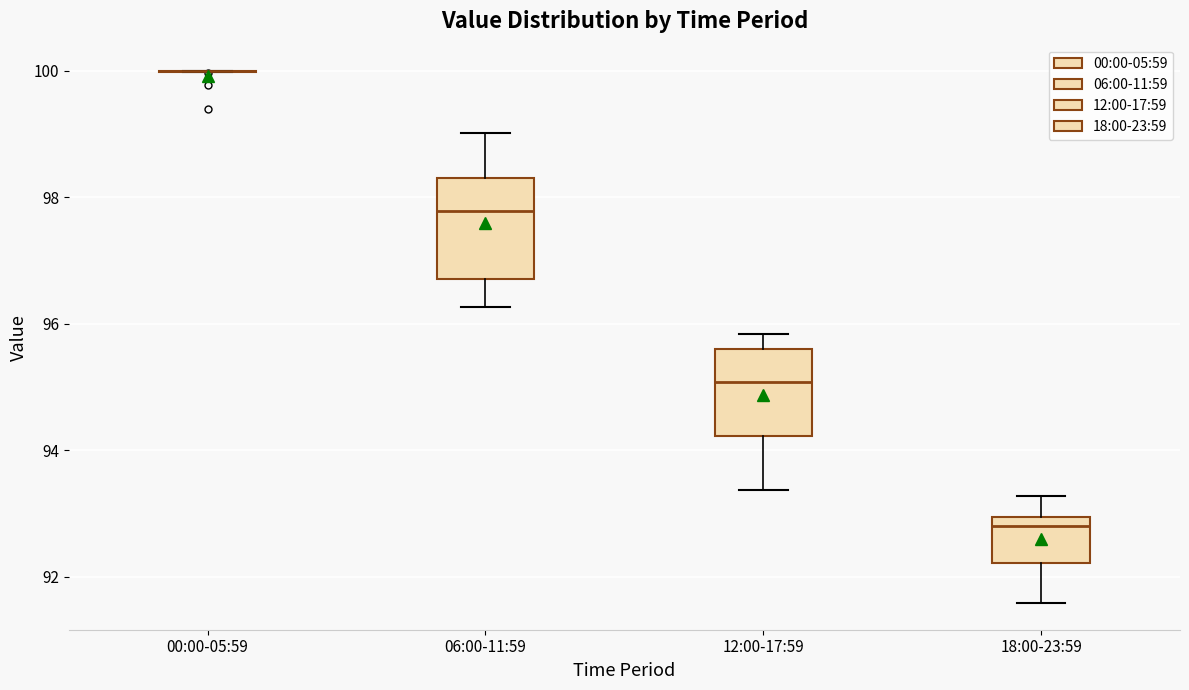

Reading left to right, transcribe this box plot: for each box, give where its median line is, the range the box spans, and where its two whiskers end, as read against the y-axis. The values are not printed on the chart, so give them approximately, as read against the axis.

00:00-05:59: box collapsed to a line at 100.0, whiskers 100.0 to 100.0
06:00-11:59: median 97.8, box 96.8 to 98.2, whiskers 96.2 to 99.0
12:00-17:59: median 95.0, box 94.2 to 95.6, whiskers 93.4 to 95.8
18:00-23:59: median 92.8, box 92.2 to 93.0, whiskers 91.6 to 93.2